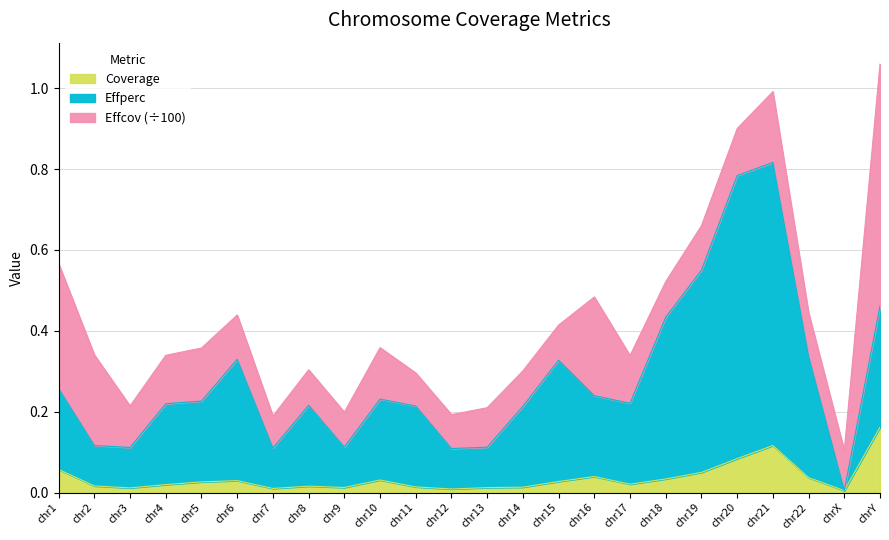

Is it true that Effperc equals 0.1 at chr12?

True